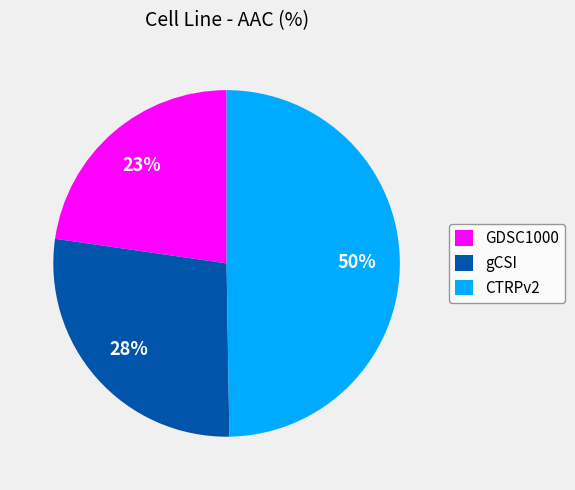

How many segments does this pie chart have?

3